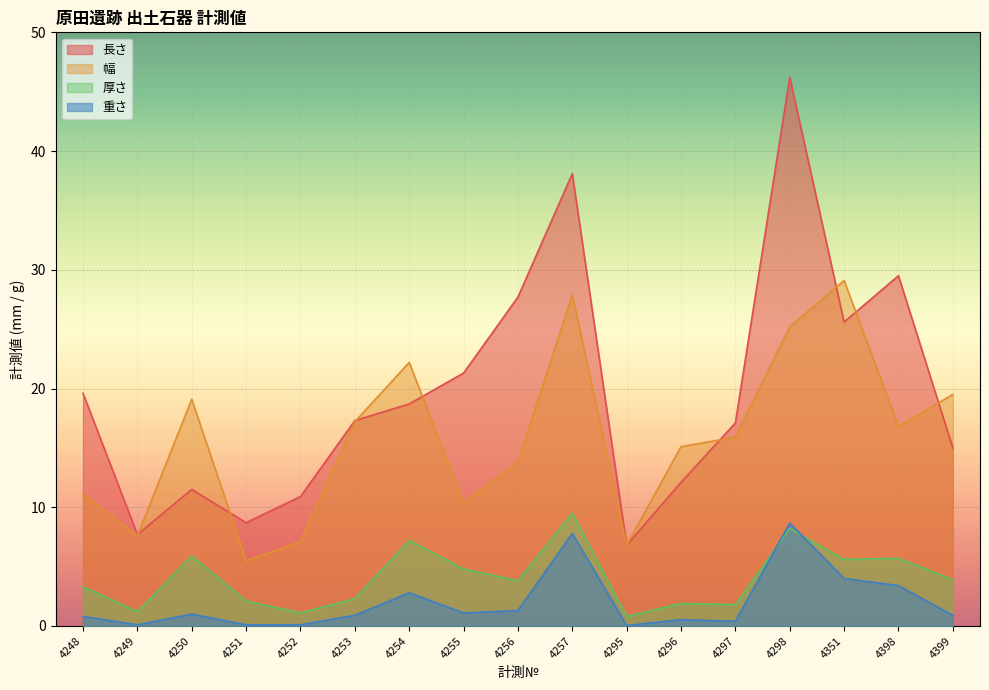

Rank the series by their maximum value, from lowest to highest.

重さ, 厚さ, 幅, 長さ